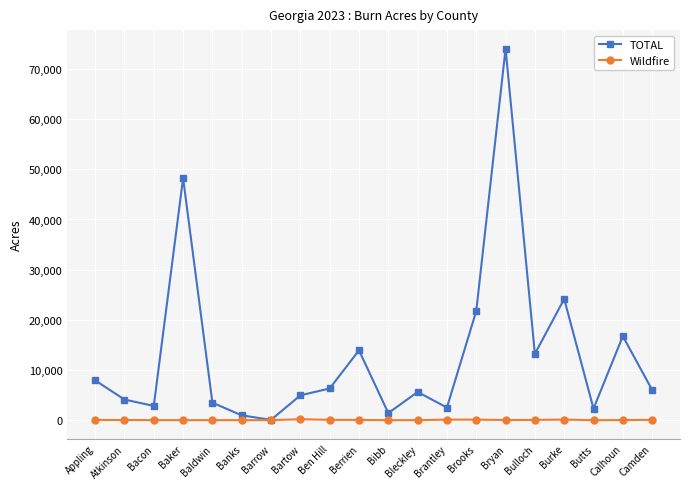

How many interior local peaks does the TOTAL series have?

6